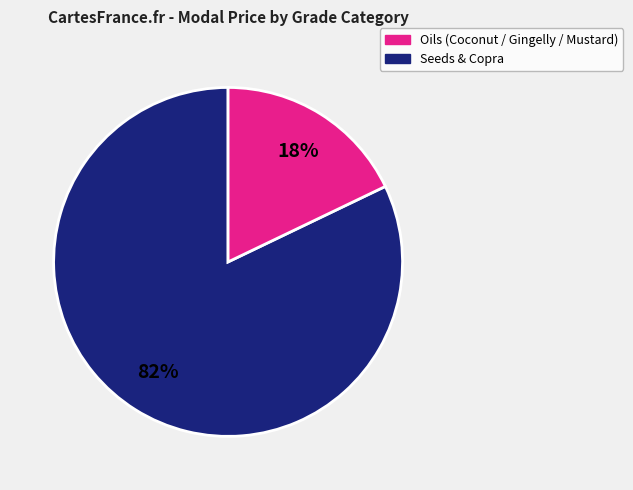

To the nearest percent, what is the average slice percentage?

50%